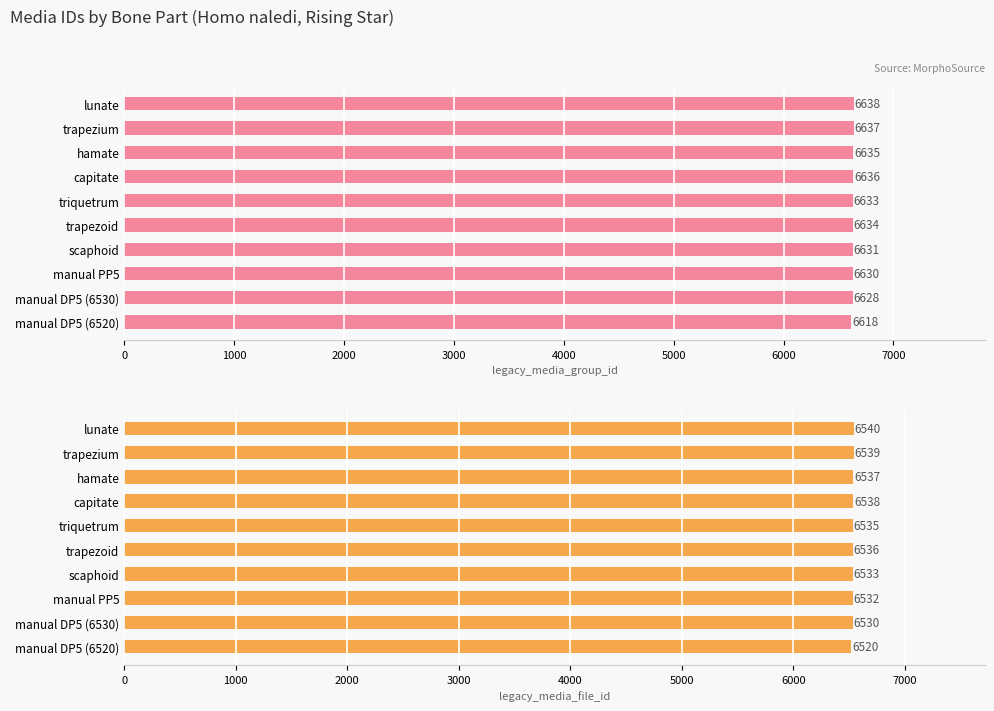

How many series are shown in this chart?

2